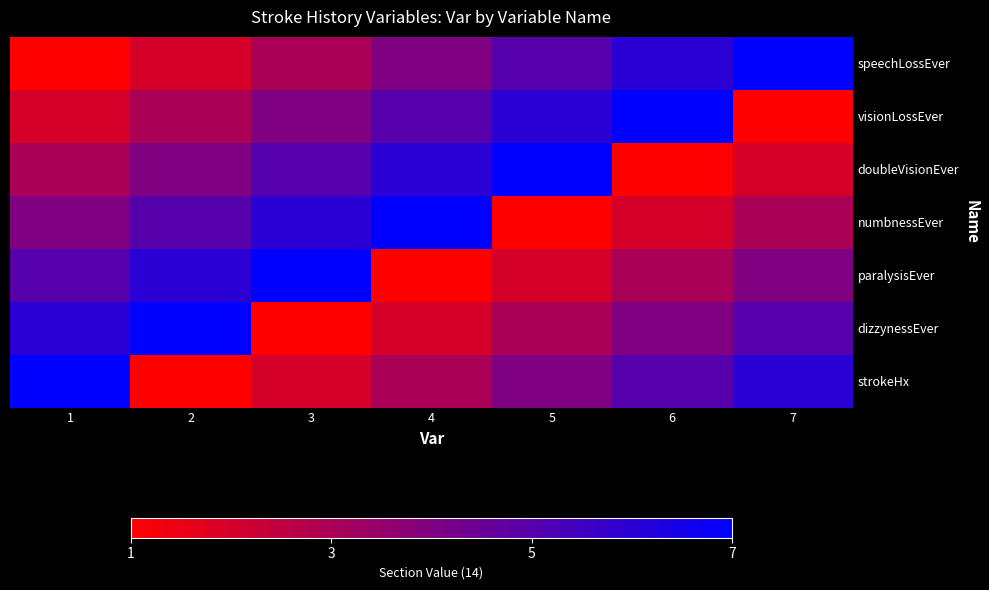

List the series in order of their peak value, highest first.

speechLossEver, visionLossEver, doubleVisionEver, numbnessEver, paralysisEver, dizzynessEver, strokeHx